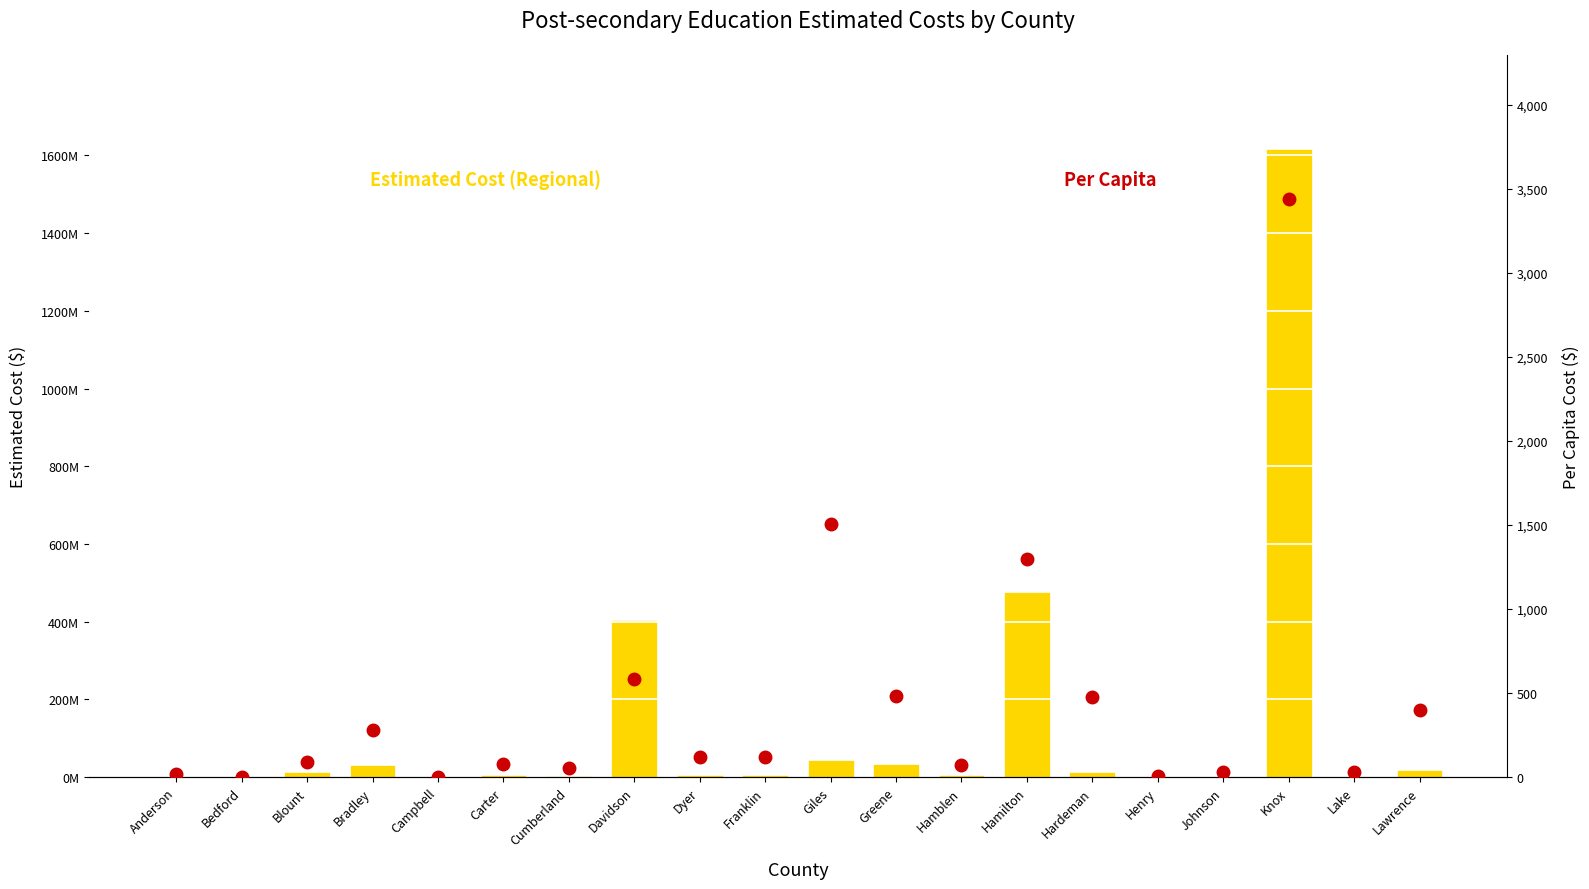

Rank the series at Lake from lowest to highest value.

Per Capita, Estimated Cost (Regional)